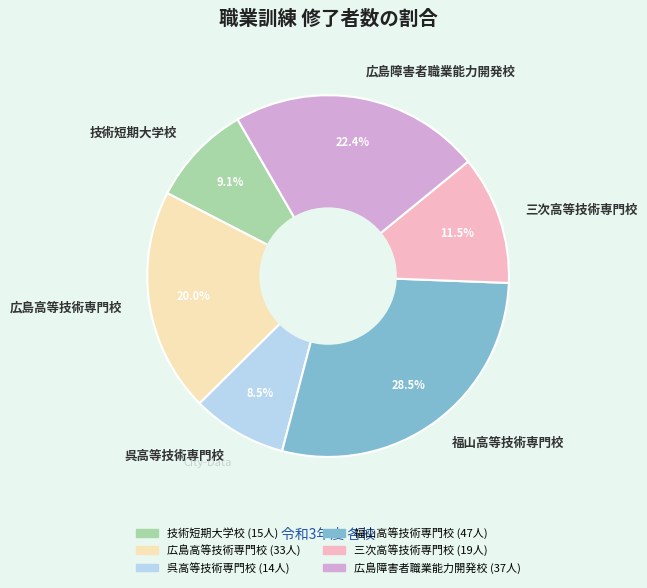

What is the ratio of the value at 技術短期大学校 to the value at 呉高等技術専門校?

1.1